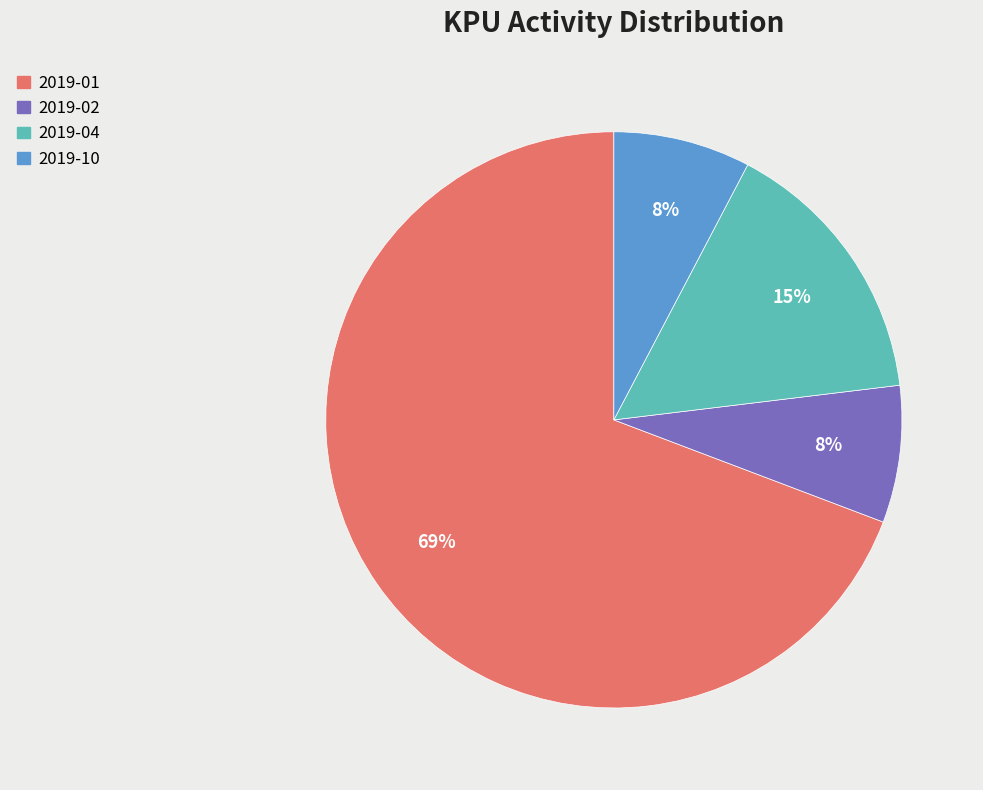

To the nearest percent, what is the average slice percentage?

25%